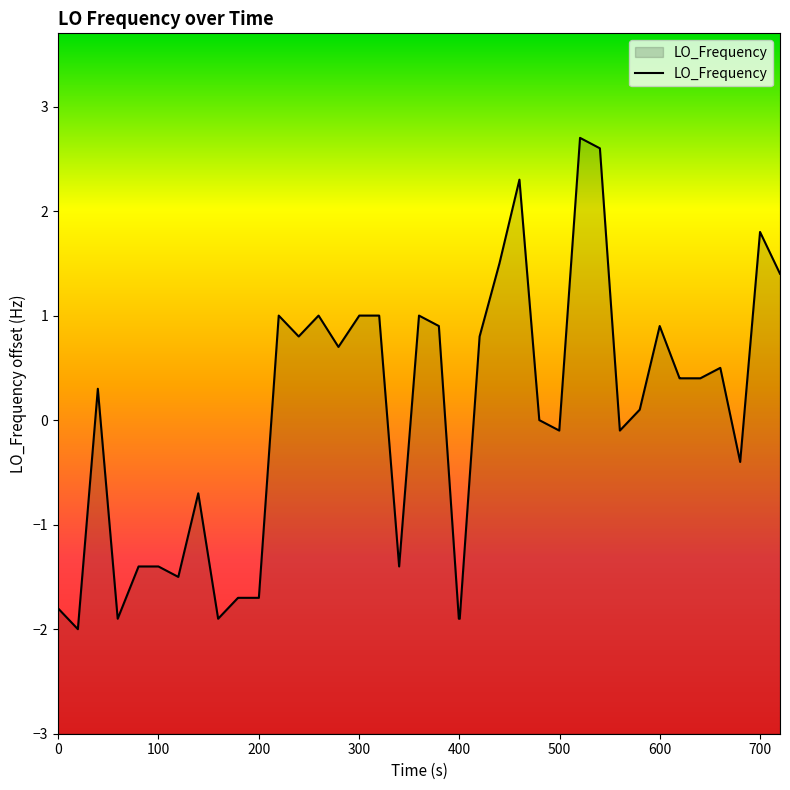

What is the smallest value displayed?

-2.0